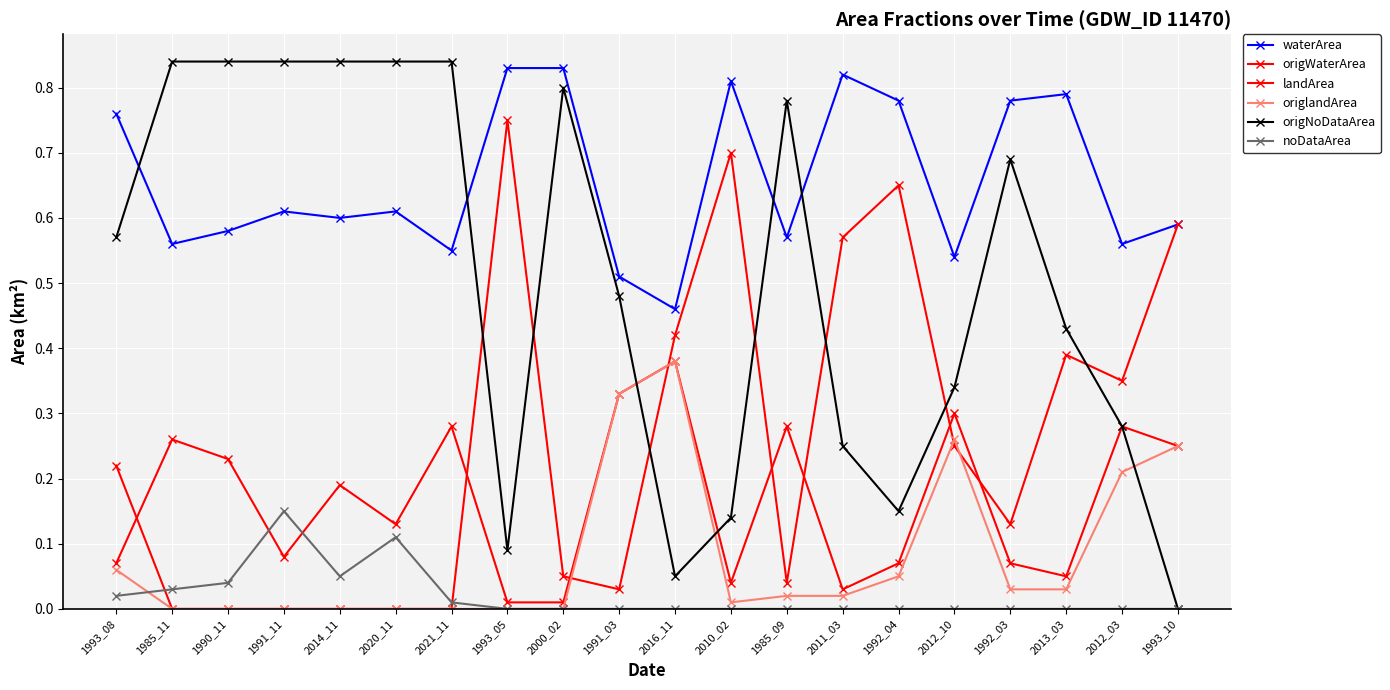

True or false: waterArea and origlandArea cross at least once.

False